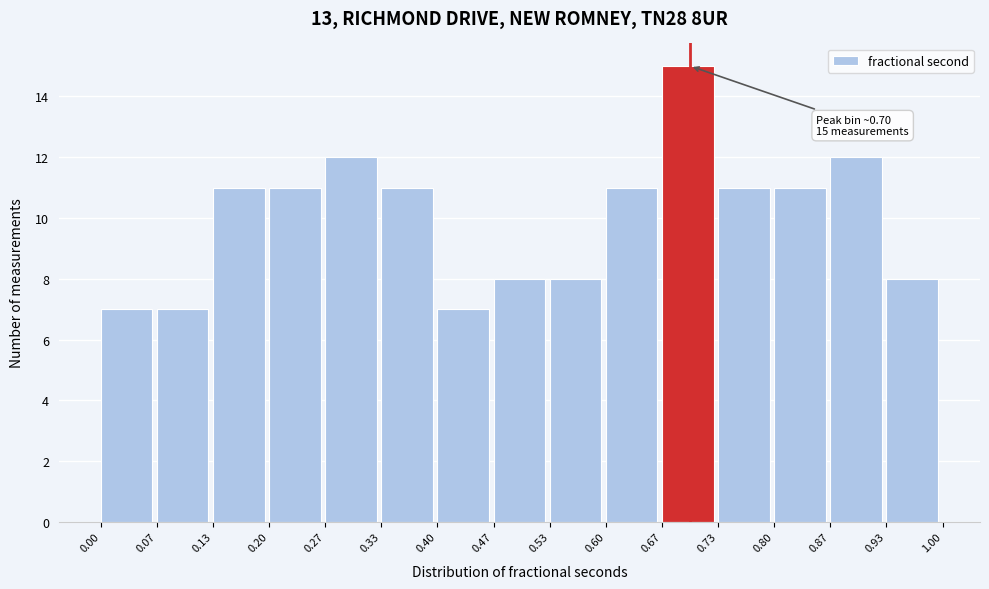

Over which range of the x-axis is the bar tallest?

0.67 to 0.73